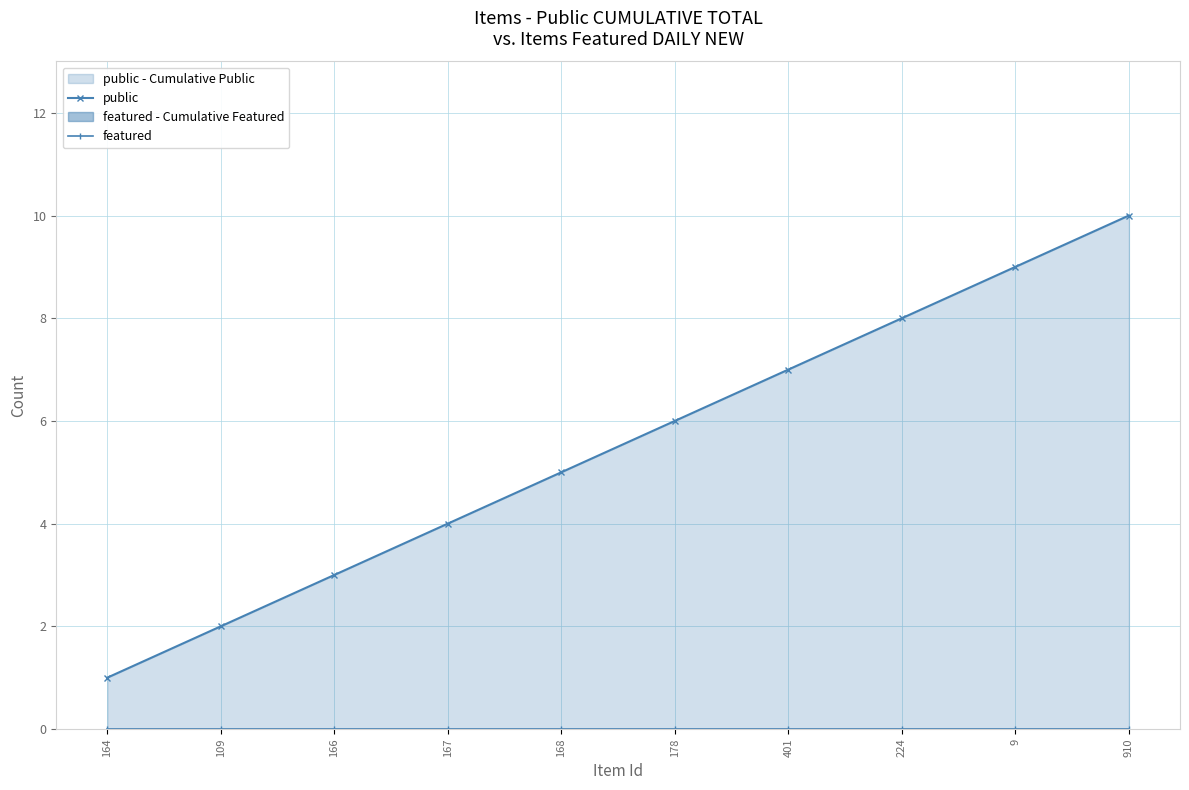

What is the approximate value of public at 166?

3